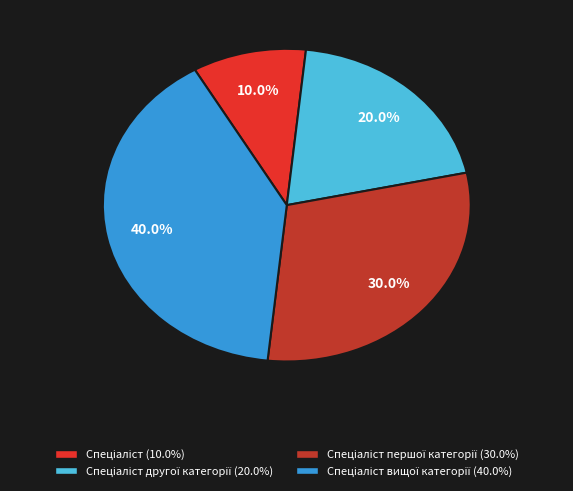

Does any single category account for the majority?

No